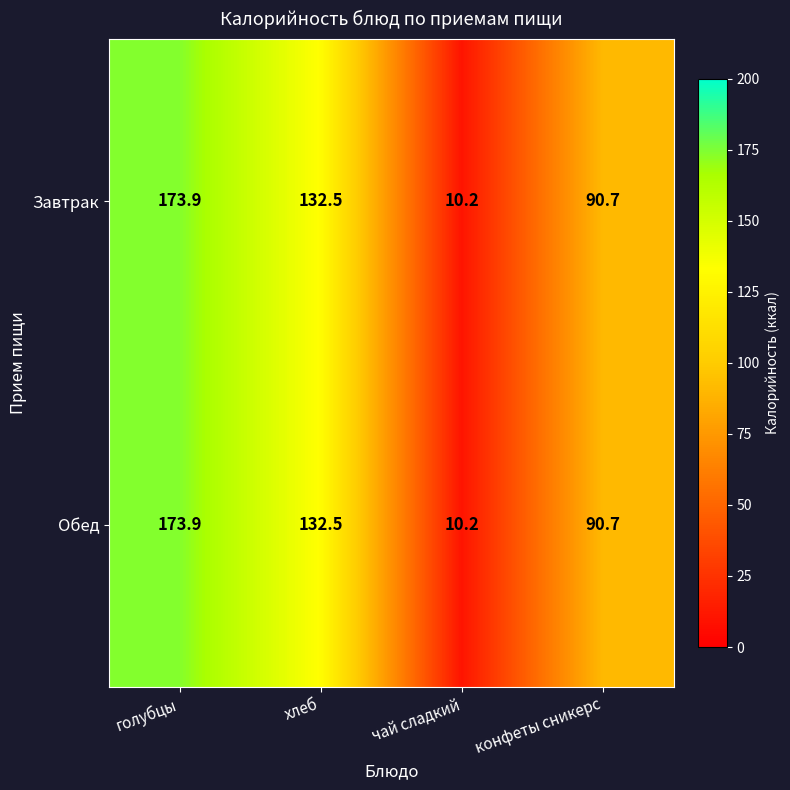

The value of Обед at конфеты сникерс is 43.0. True or false?

False